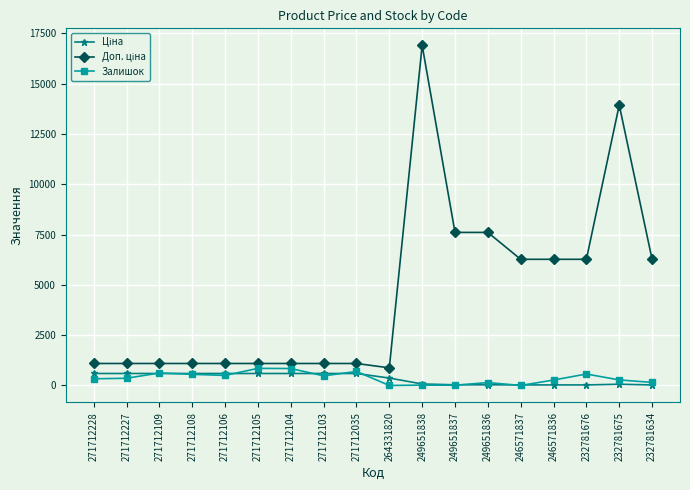

What is the difference between the maximum and minimum values in the Залишок series?

850.0